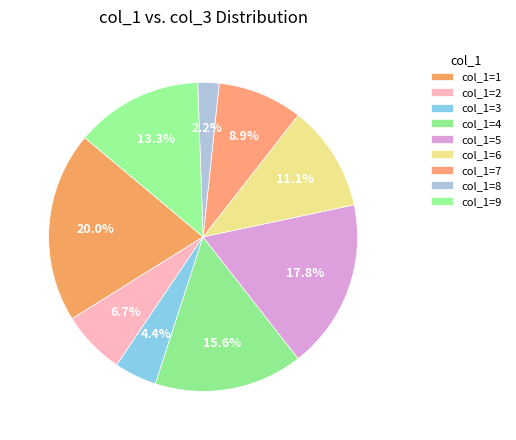

Does any single category account for the majority?

No